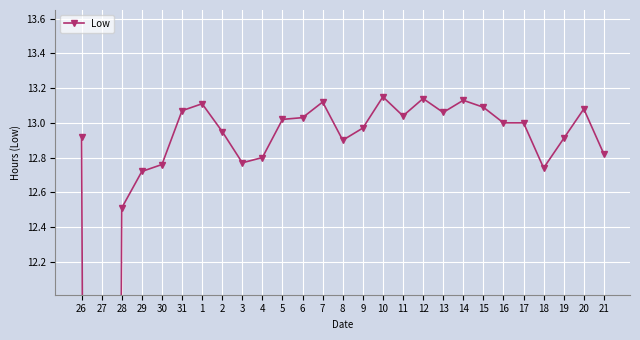

What is the sum of the values at 13 and 27?

2.0